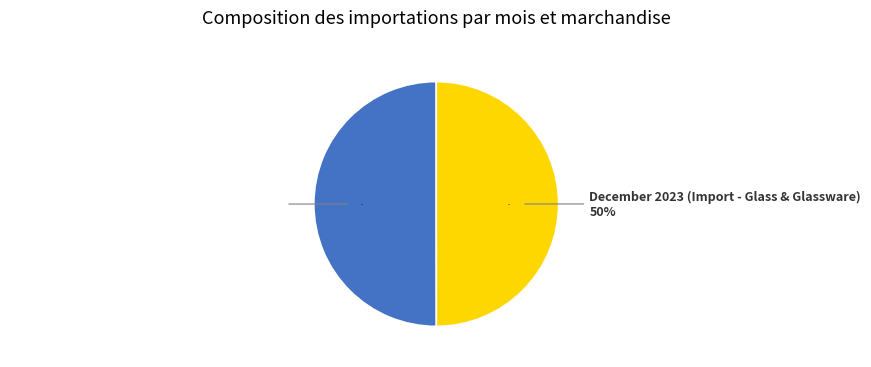

Rank the categories by value from highest to lowest.

January 2024 (Import - Paper & Paperboard), December 2023 (Import - Glass & Glassware)